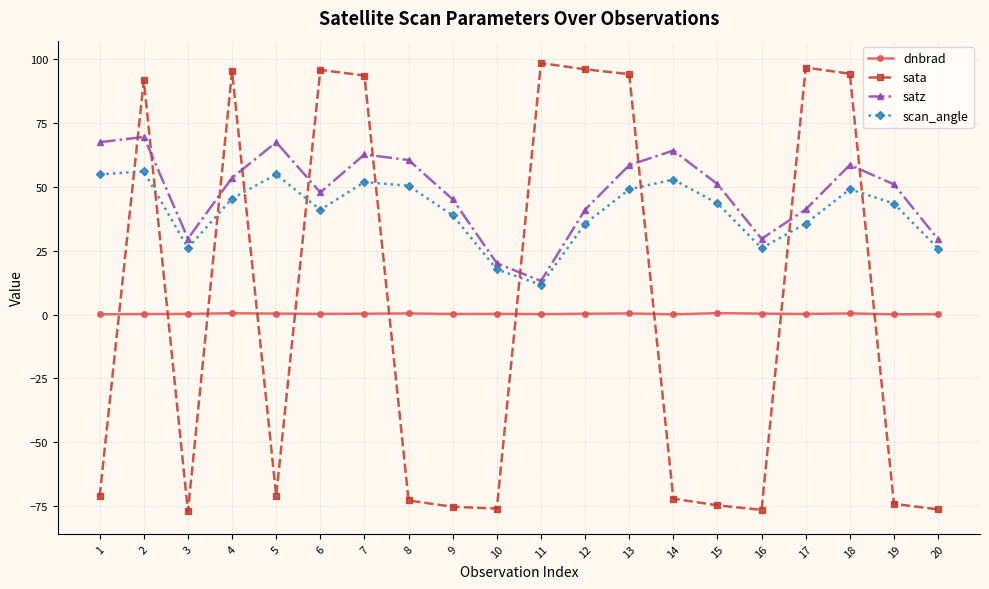

What is the minimum value shown in the chart?

-77.1